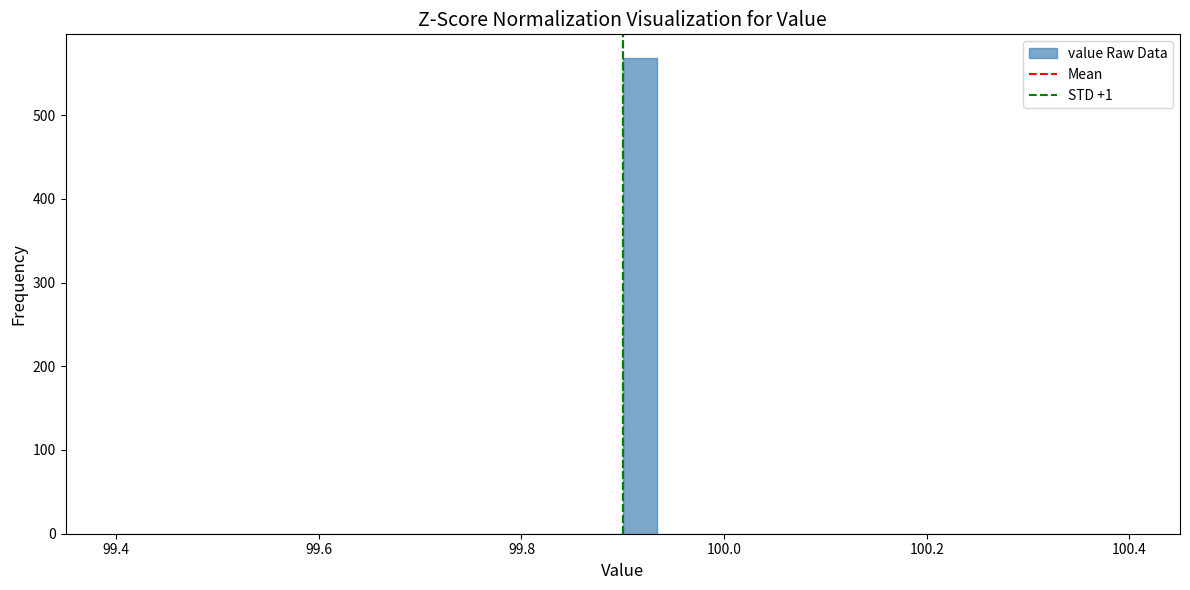

Read against the x-axis, roughly where is the centre of the tallest bar?

99.92